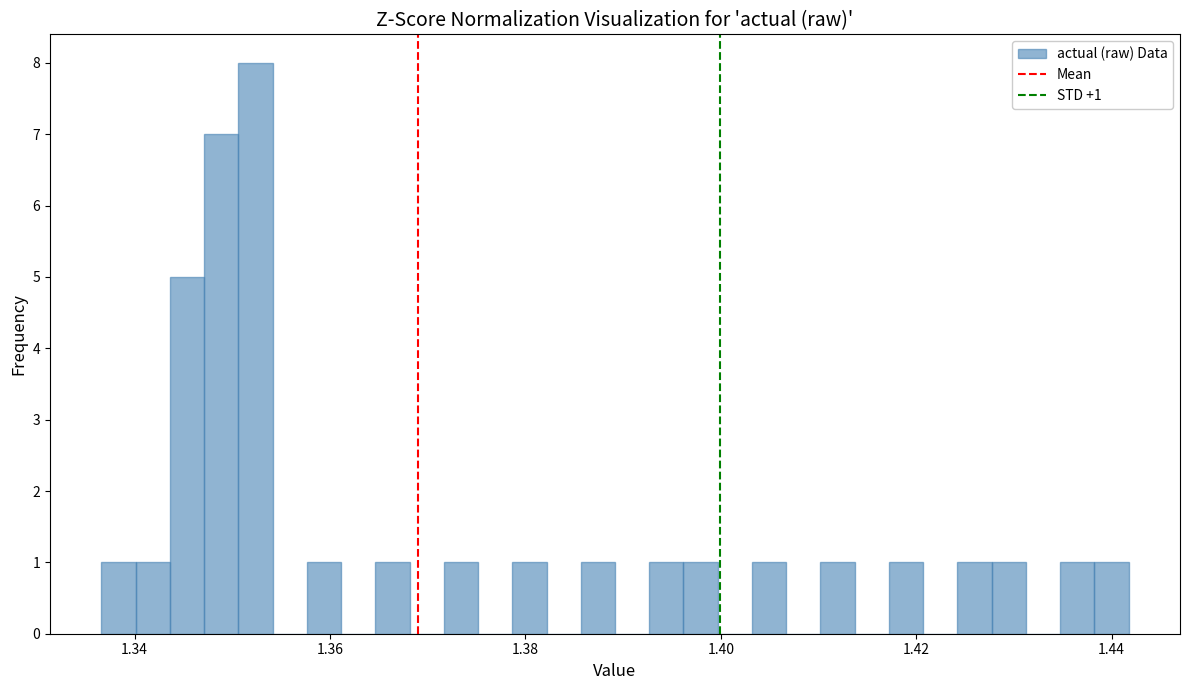

Around what value on the x-axis is the tallest bar? Give the approximate position of its centre, as read against the axis.

1.352